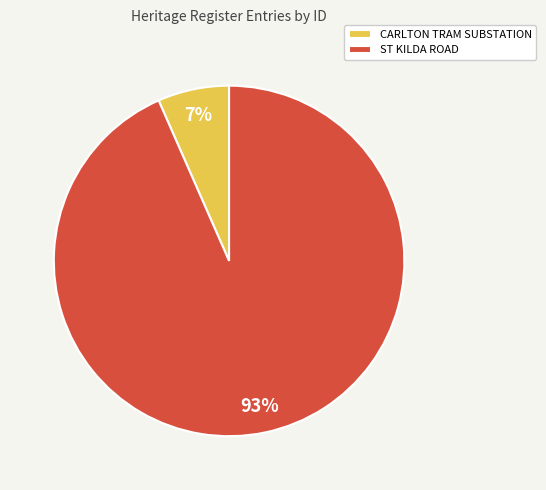

Which slice represents more than half of the pie?

ST KILDA ROAD